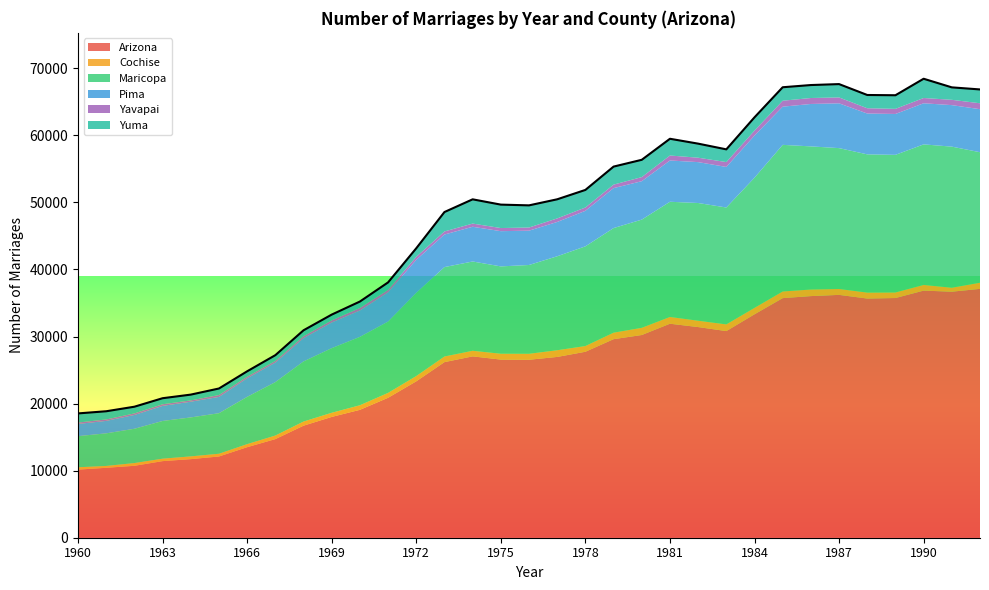

Reading right to left, list all the values displayed in this chart.

Arizona: 37102	36682	36842	35738	35661	36207	36025	35723	33311	30809	31408	31906	30223	29603	27725	26955	26534	26558	27038	26180	23318	20865	19069	18012	16704	14703	13499	12113	11716	11420	10724	10426	10153
Cochise: 917	590	846	829	887	878	981	992	961	995	946	1008	1072	969	854	998	889	874	834	840	789	729	681	616	617	533	455	408	413	365	409	277	352
Maricopa: 19458	21038	20957	20518	20610	21003	21340	21860	19408	17431	17551	17176	16134	15596	14865	14011	13241	13022	13314	13330	12404	10630	10193	9632	8959	7960	7043	6041	5807	5620	5111	4860	4640
Pima: 6415	6188	6128	6095	6088	6677	6325	5692	6282	6046	6096	6152	5728	5957	5296	5113	5116	5252	5175	4856	4929	4364	3933	3829	3475	2913	2780	2433	2343	2251	2059	1856	1818
Yavapai: 882	793	786	762	789	879	889	887	743	726	658	745	610	522	497	530	471	465	477	457	445	363	382	316	286	253	230	277	197	241	231	213	210
Yuma: 2062	1855	2872	2028	1974	1989	1932	2010	1975	1897	2096	2495	2579	2685	2618	2851	3302	3493	3615	2896	1272	1117	955	860	885	855	806	976	861	902	999	1223	1361